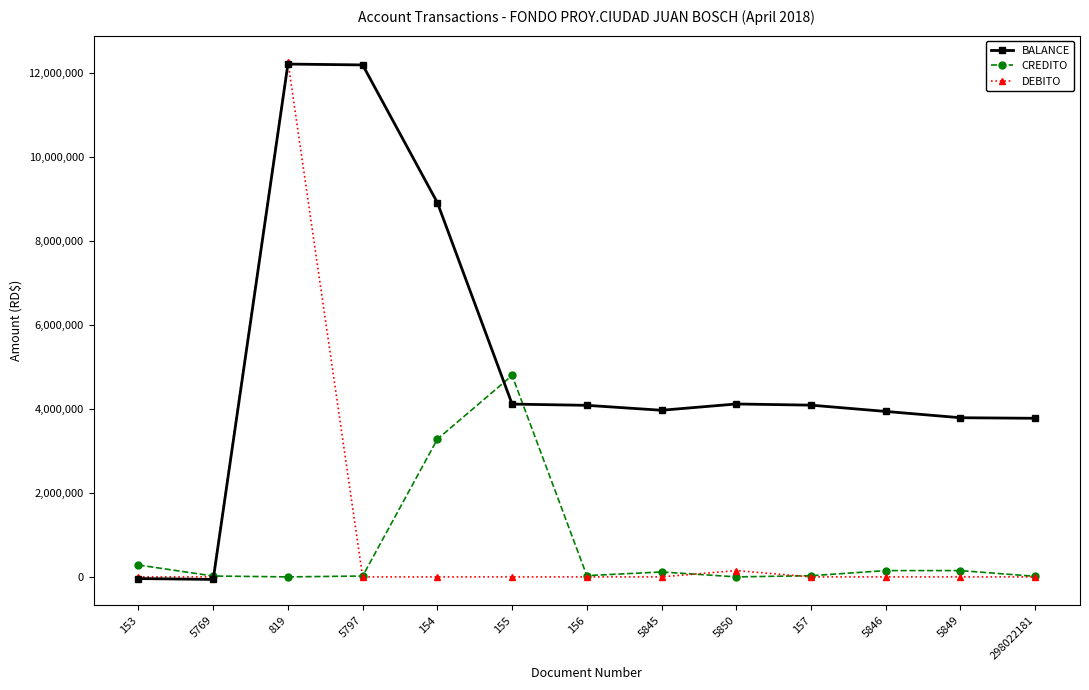

Rank the series at 5850 from highest to lowest value.

BALANCE, DEBITO, CREDITO